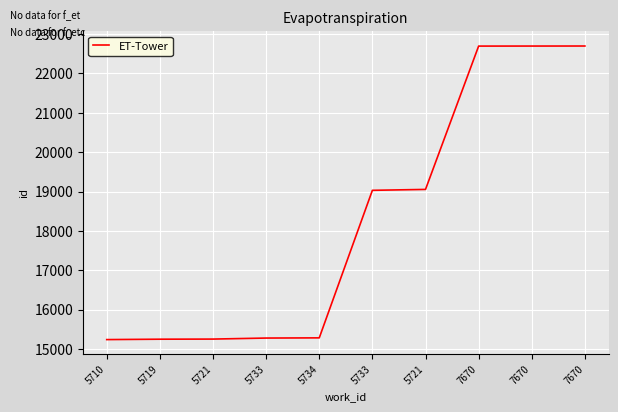

Is this an area chart (filled region under the line)?

No